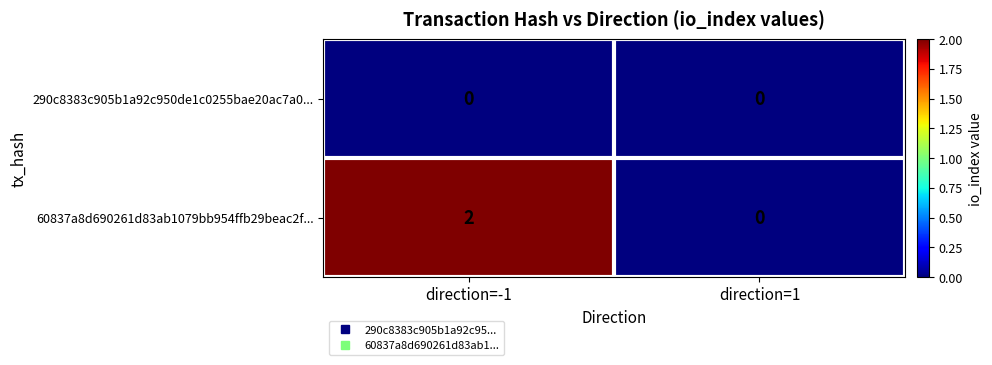

The 290c8383c905b1a92c950de1c0255bae20ac7a0... series shows 0 at direction=1. True or false?

True